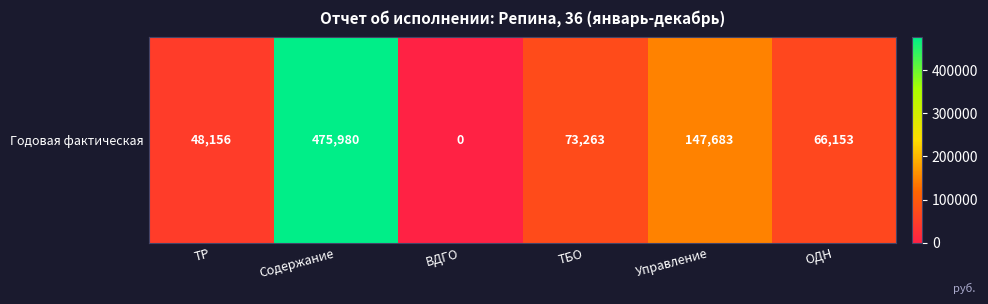

The chart shows a value of -197634.3 at ВДГО. True or false?

False